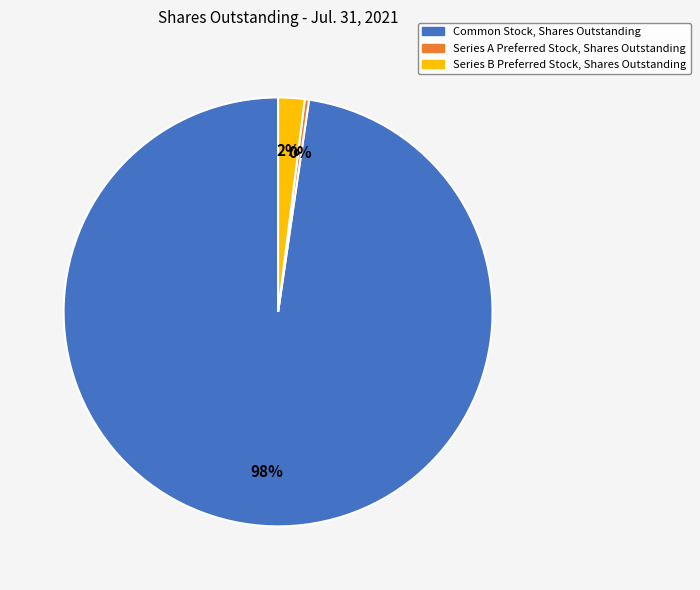

Which has a higher value, Series A Preferred Stock, Shares Outstanding or Common Stock, Shares Outstanding?

Common Stock, Shares Outstanding